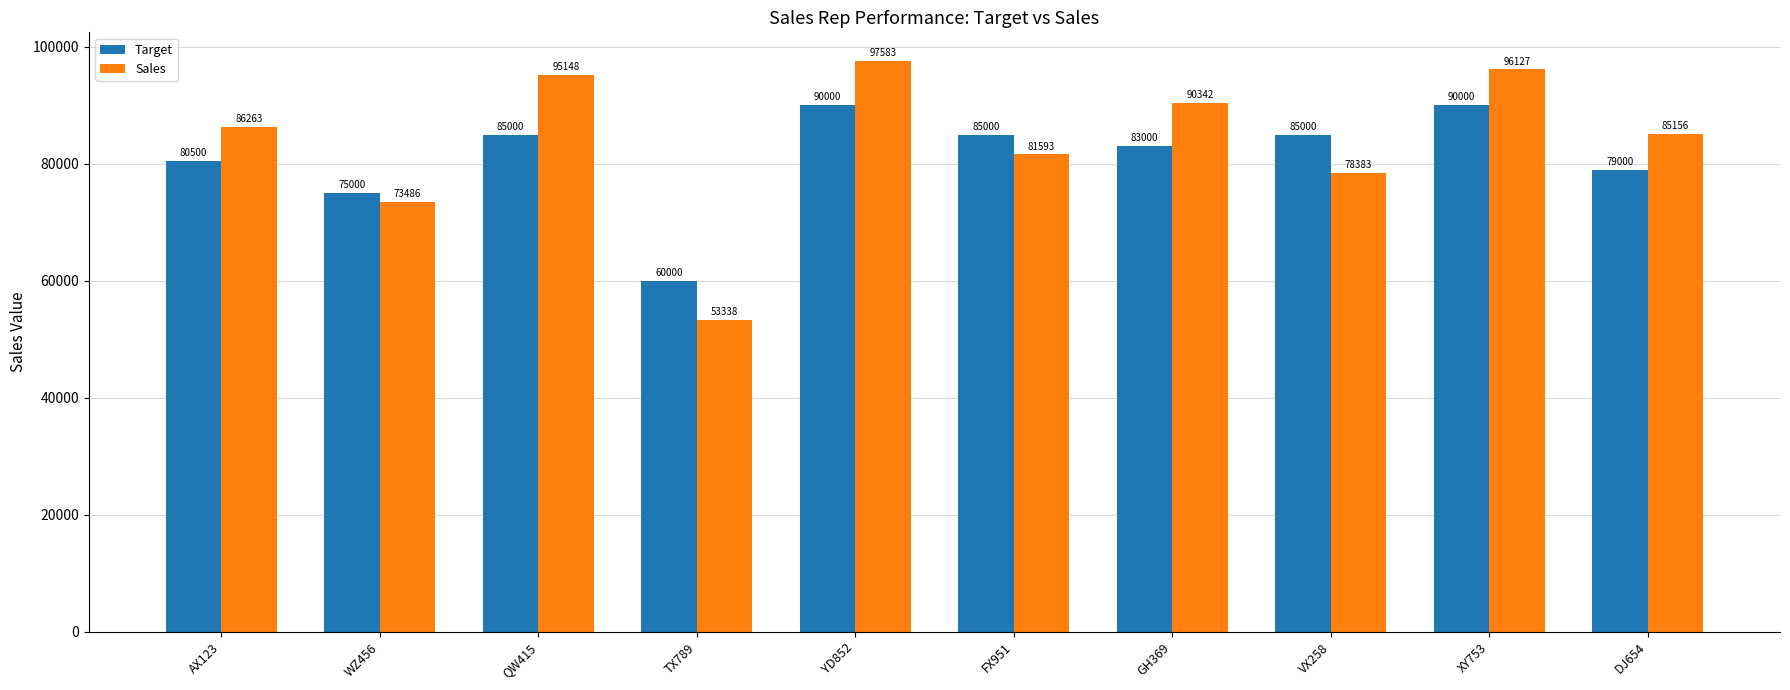

At how many categories does at least one series exceed 86667?

4